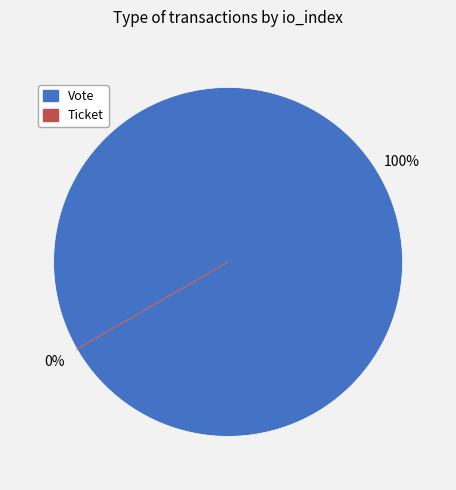

What percentage is the Vote slice, to the nearest percent?

100%